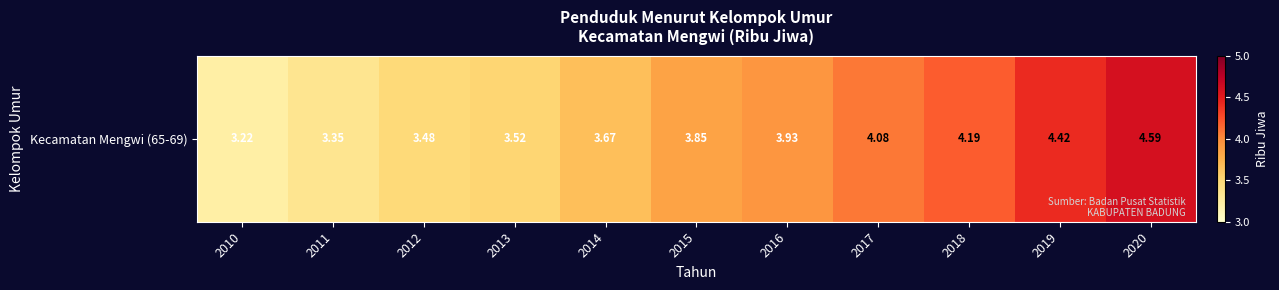

What is the difference between the maximum and minimum values?

1.4